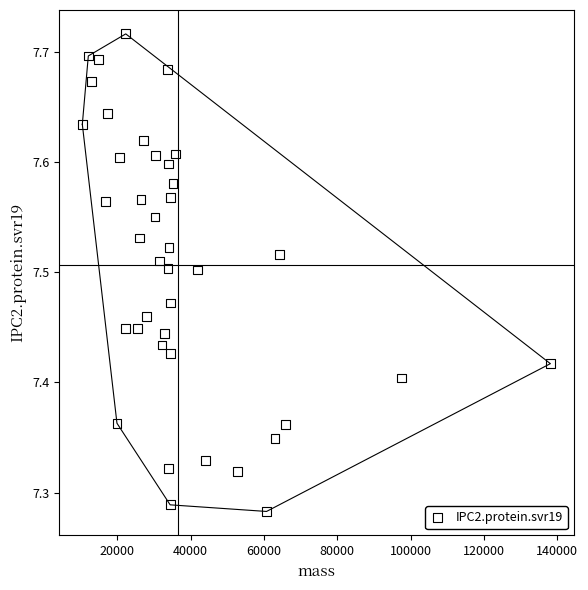

What is the range of Y values (max minus min)?

0.4